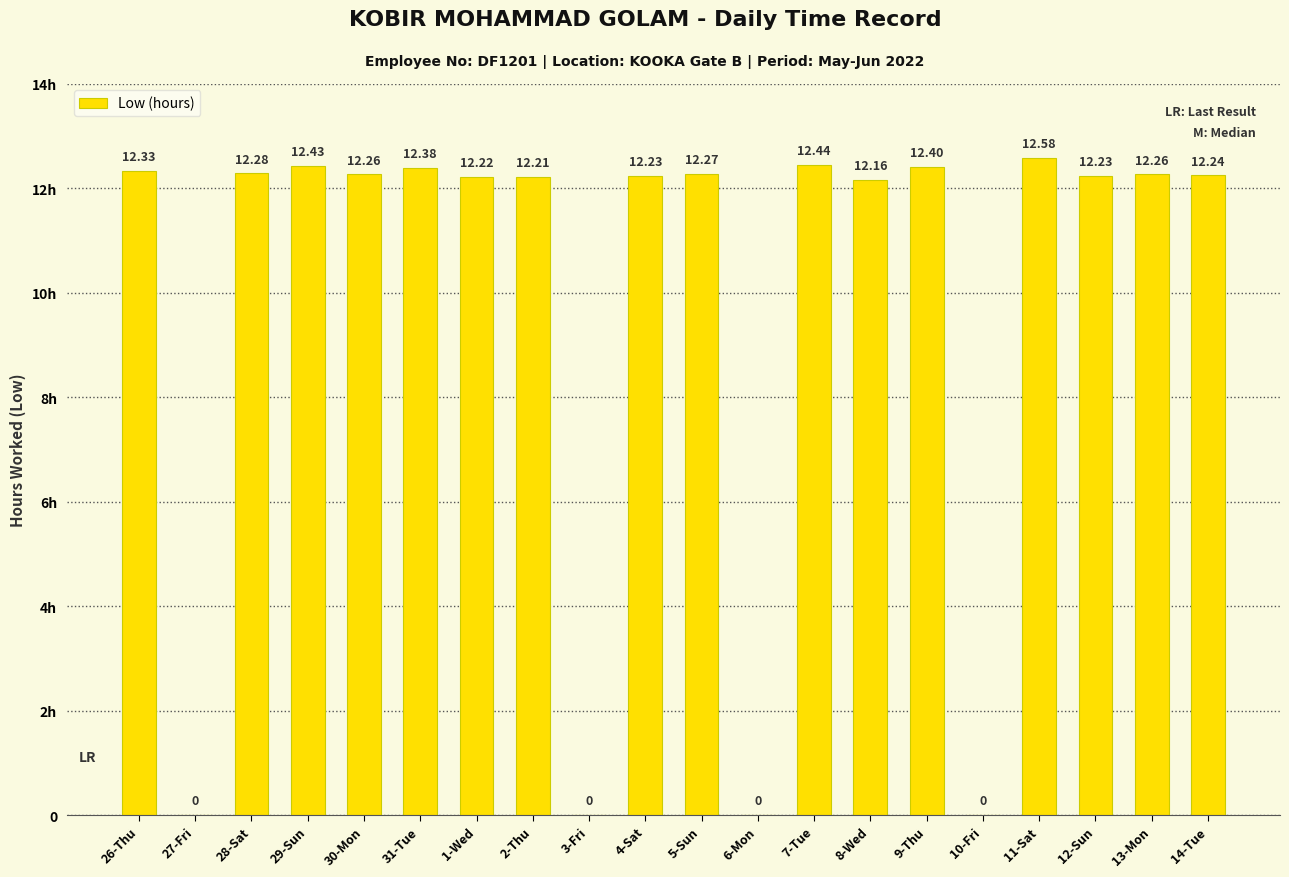

What is the sum of the values at 5-Sun and 31-Tue?

24.6